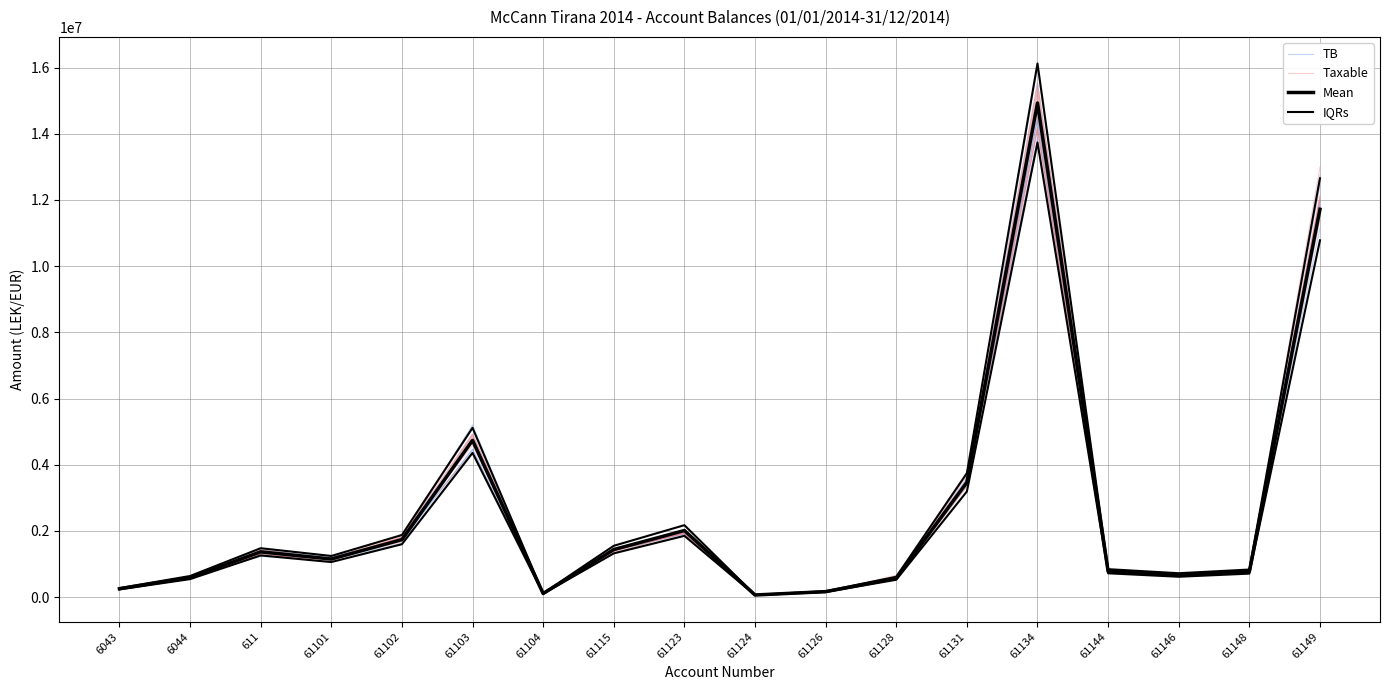

Reading left to right, transcribe all the data shown in this chart.

TB: 255198.7	584866.3	1401460.0	1219044.8	1718899.8	4690720.7	112589.5	1478023.4	1972609.7	63154.7	160066.8	556889.2	3499534.0	13788459.1	725849.3	651104.2	737923.0	11865169.1
Taxable: 252828.3	593288.1	1298478.2	1088353.2	1771377.4	4787350.0	106961.1	1453622.1	1937681.6	62387.5	159842.1	551245.9	3694568.9	15170034.1	742490.4	683578.3	739096.6	12086795.0
Mean: 250227.1	588118.9	1366068.5	1149043.7	1735151.5	4735066.9	105900.0	1434003.2	2010362.2	61813.2	163090.0	567460.5	3465988.5	14931158.8	779642.1	666085.5	769080.9	11717876.6
IQRs: 270245.2	635168.4	1475354.0	1240967.2	1873963.6	5113872.3	114372.0	1548723.5	2171191.2	66758.3	176137.2	612857.4	3743267.5	16125651.5	842013.4	719372.3	830607.4	12655306.8